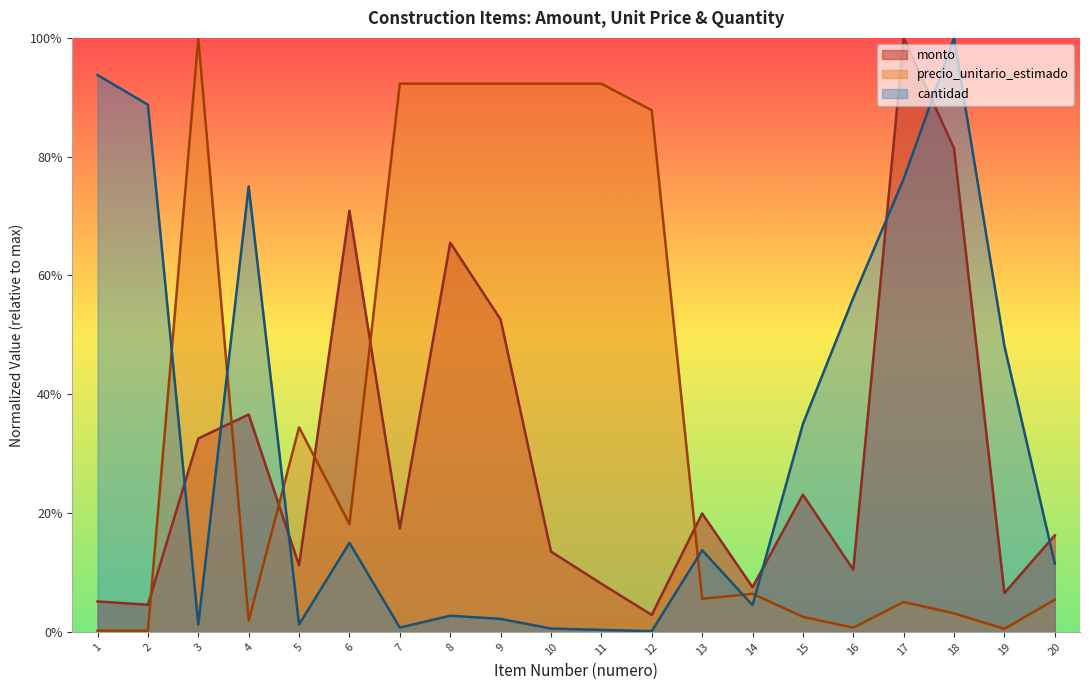

Between 2 and 11, which series saw the biggest shift?

precio_unitario_estimado